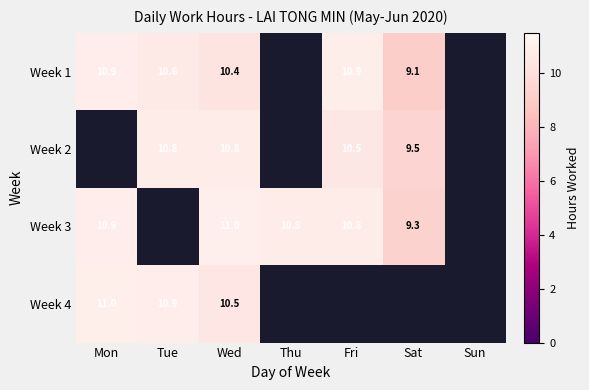

At how many categories does at least one series exceed 4?

6